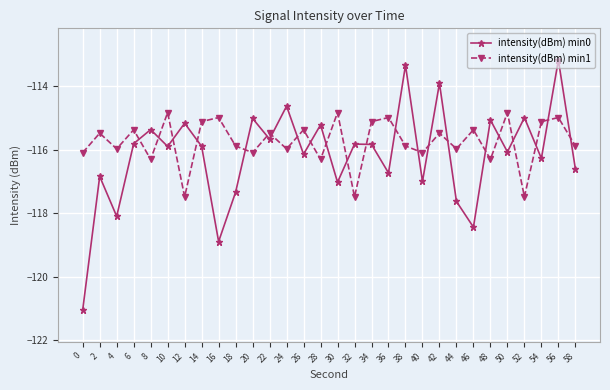

Which series changed the most between 28 and 40?

intensity(dBm) min0